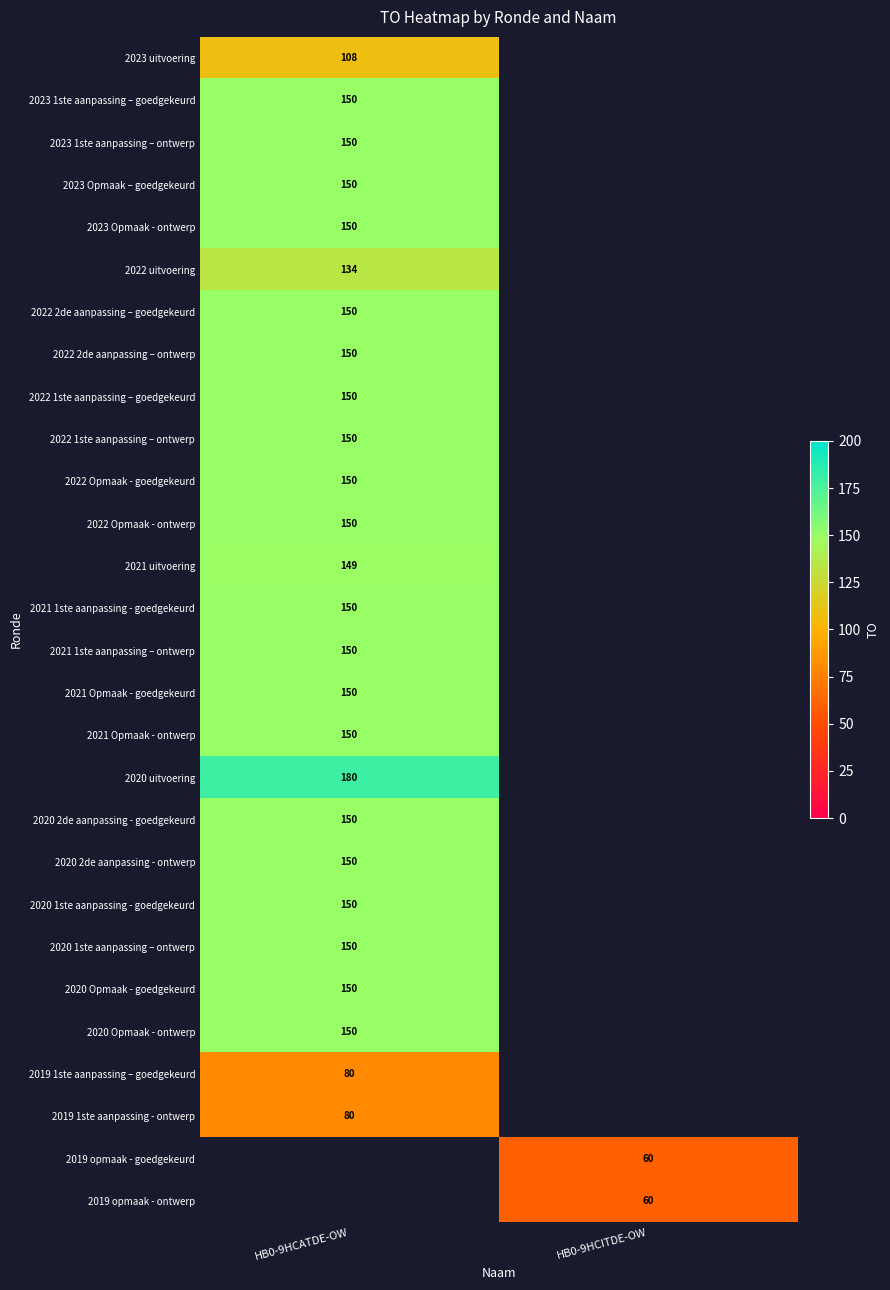

Is the value of 2022 uitvoering at HB0-9HCATDE-OW greater than the value of 2021 Opmaak - ontwerp at HB0-9HCATDE-OW?

No